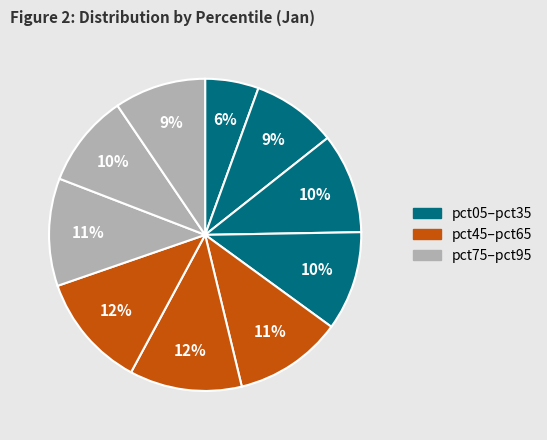

To the nearest percent, what is the average slice percentage?

10%